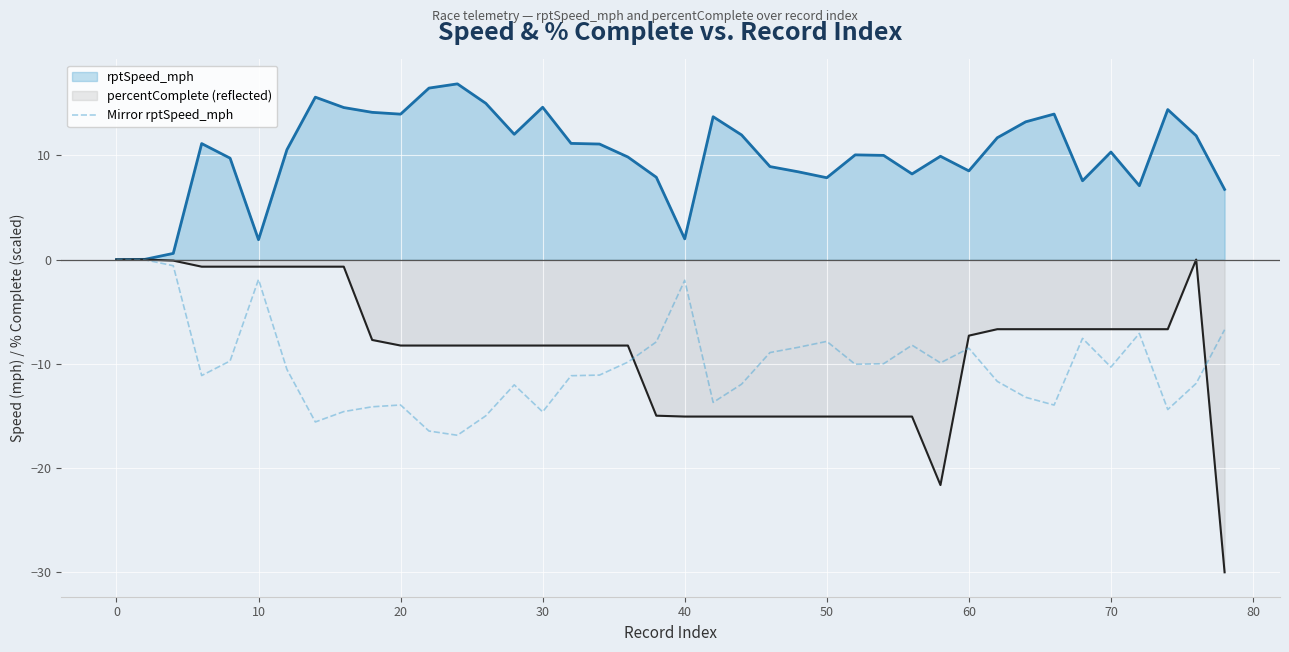

What is the highest value of the rptSpeed_mph series?

16.9